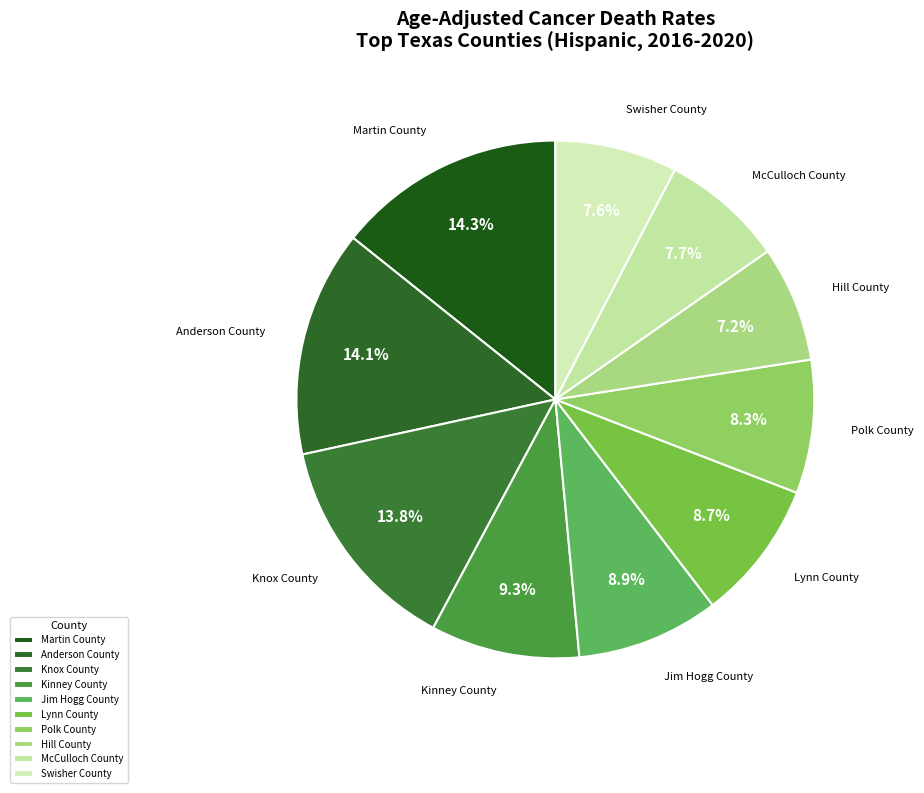

Does any single category account for the majority?

No